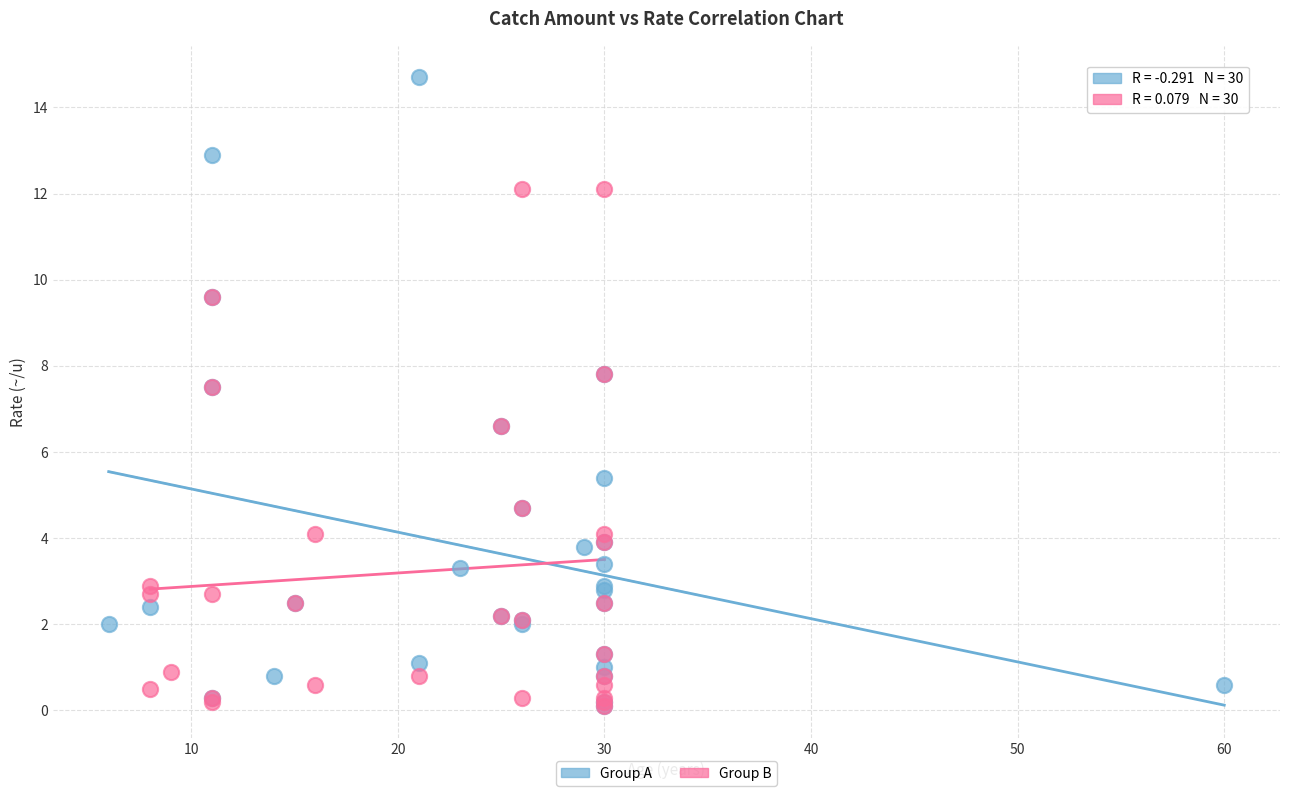

Which series reaches the maximum Y coordinate?

Group A